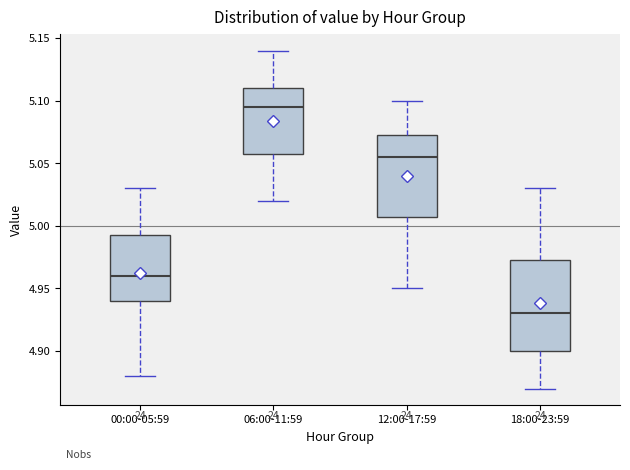

Reading left to right, transcribe this box plot: for each box, give where its median line is, the range the box spans, and where its two whiskers end, as read against the y-axis. The values are not printed on the chart, so give them approximately, as read against the axis.

00:00-05:59: median 4.960, box 4.940 to 4.995, whiskers 4.880 to 5.030
06:00-11:59: median 5.095, box 5.060 to 5.110, whiskers 5.020 to 5.140
12:00-17:59: median 5.055, box 5.010 to 5.075, whiskers 4.950 to 5.100
18:00-23:59: median 4.930, box 4.900 to 4.975, whiskers 4.870 to 5.030